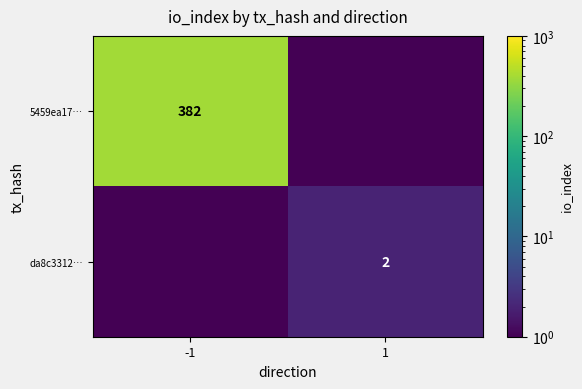

Is it true that da8c3312… equals 2.0 at 1?

True